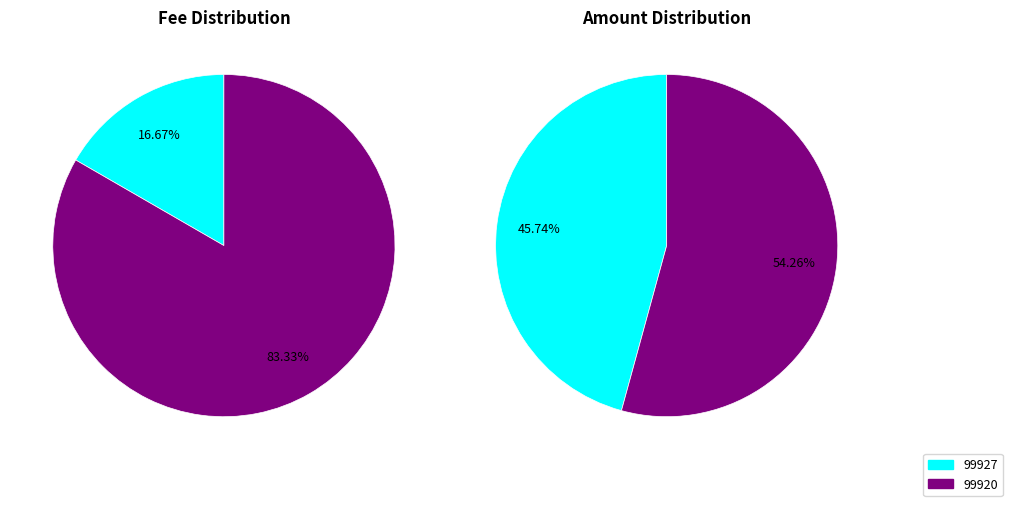

Does any single category account for the majority?

Yes